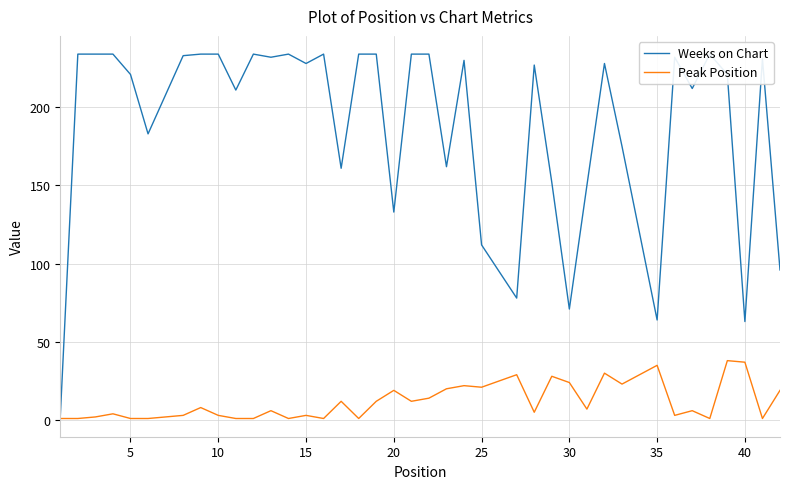

What is the minimum value for Peak Position?

1